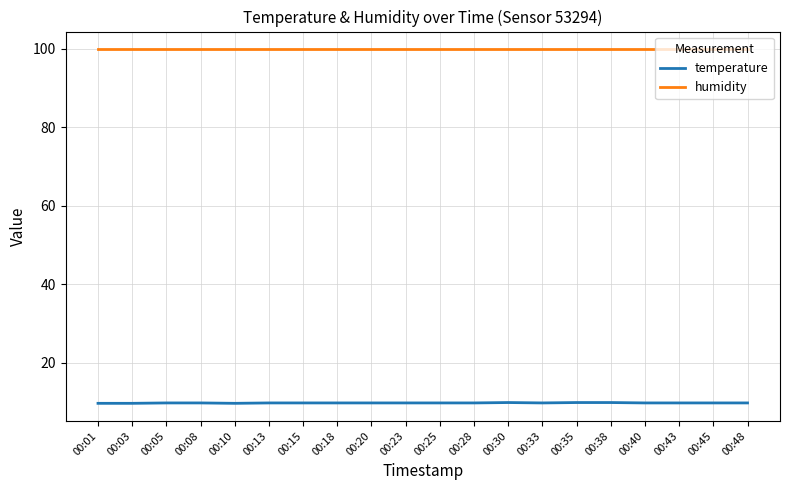

What is the approximate value of temperature at 00:01?

9.7